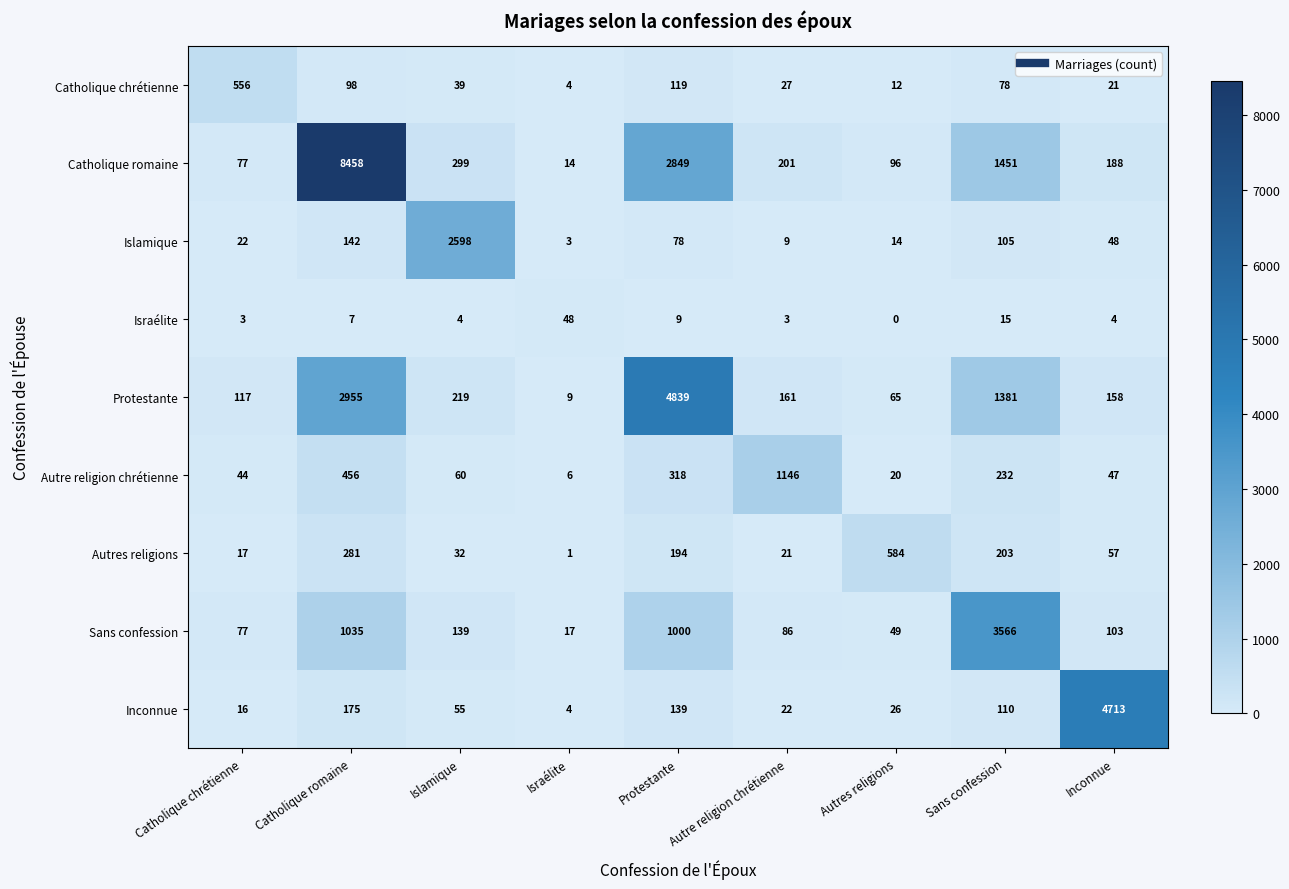

List the series in order of their peak value, lowest first.

Israélite, Catholique chrétienne, Autres religions, Autre religion chrétienne, Islamique, Sans confession, Inconnue, Protestante, Catholique romaine